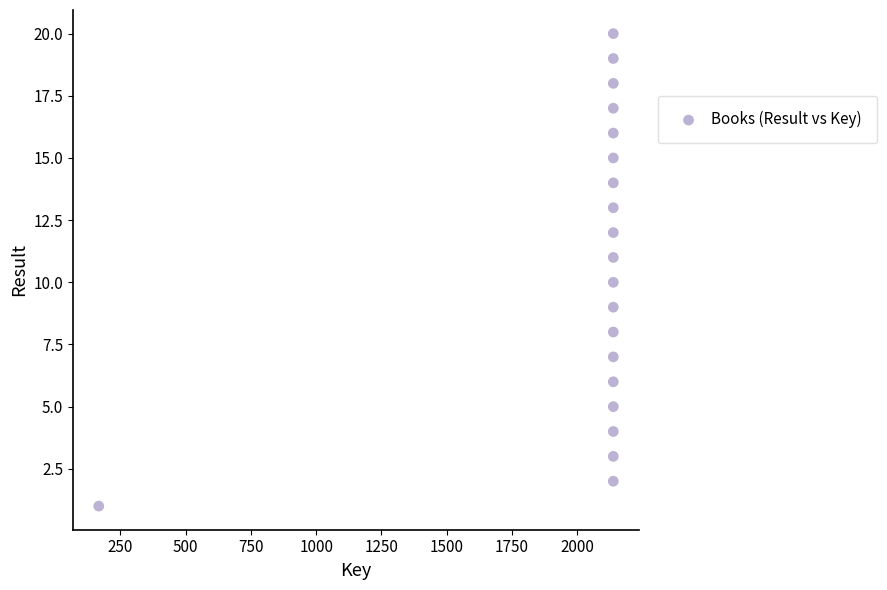

What is the range of Y values (max minus min)?

19